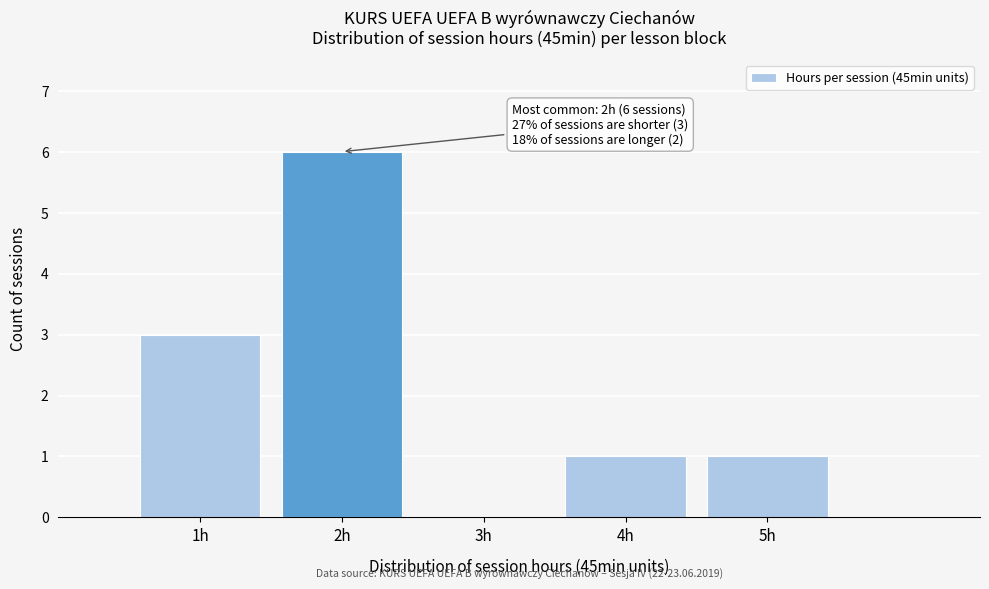

Reading right to left, extract all data points from this chart.

5h=1	4h=1	3h=0	2h=6	1h=3